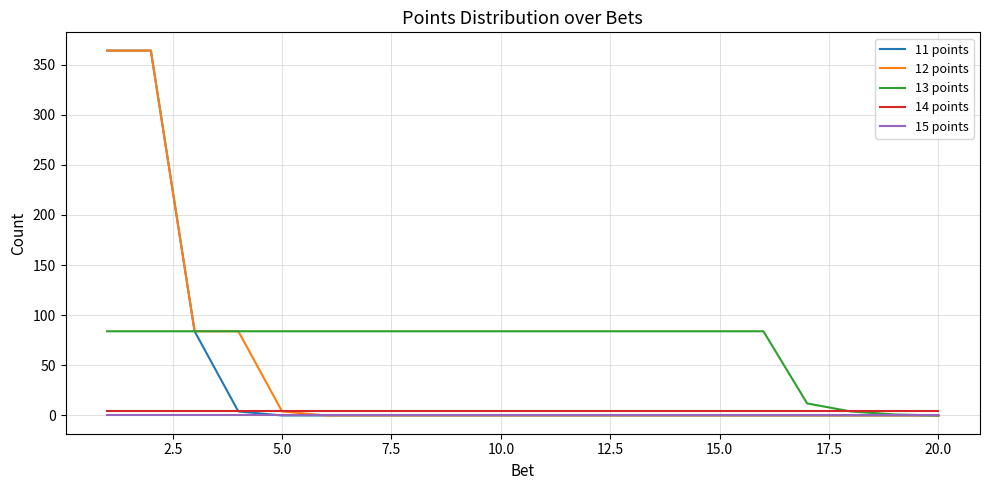

Which series has the largest total across all categories?

13 points